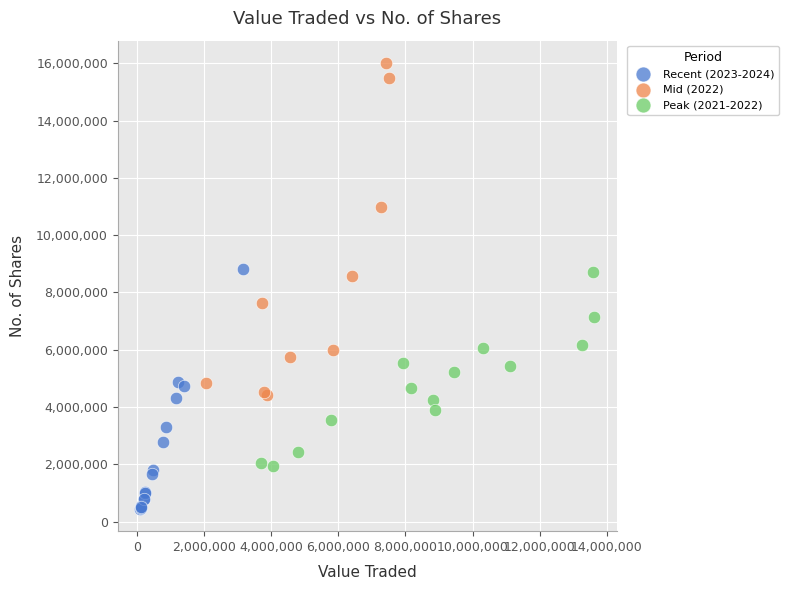

Which series contains the highest Y value?

Mid (2022)